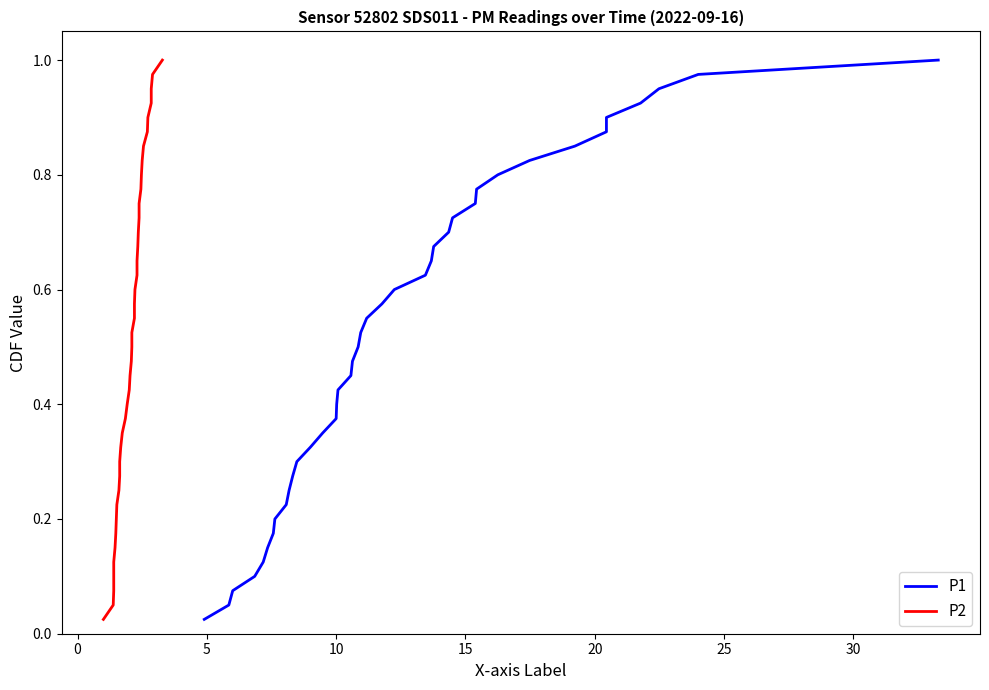

What are all the series names shown in the legend?

P1, P2